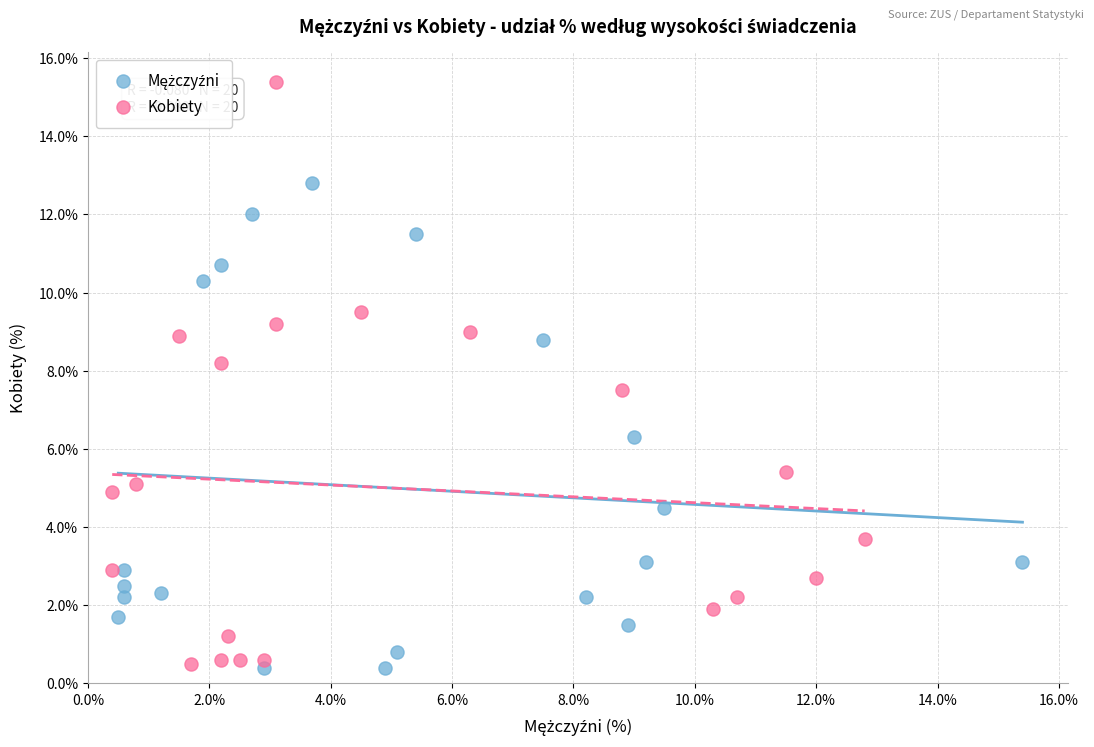

Which series contains the highest Y value?

Kobiety